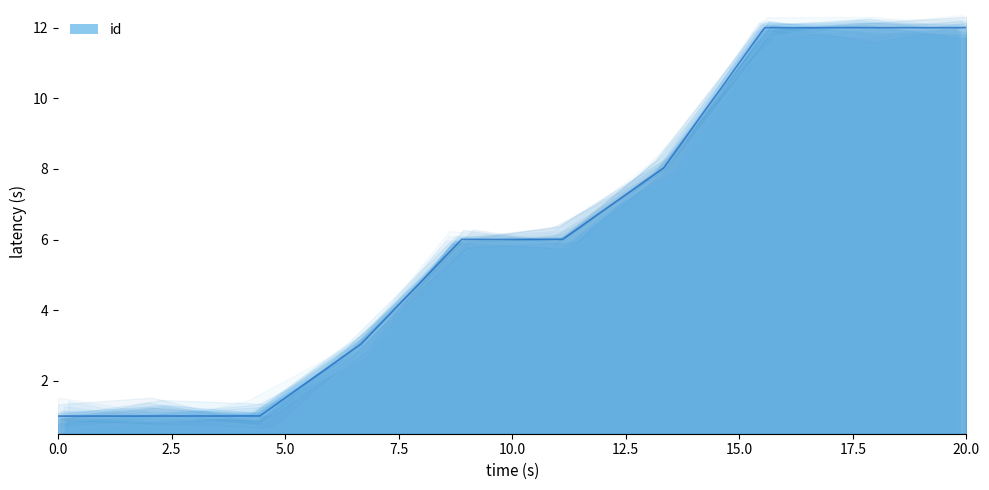

What is the greatest value displayed?

12.0